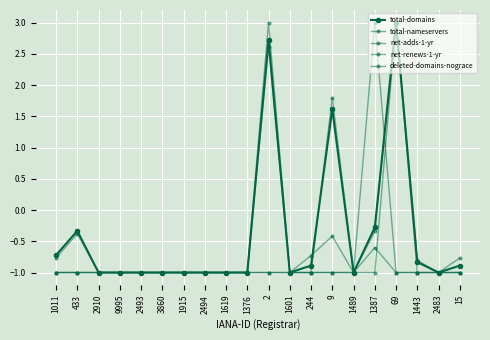

How many values in total-nameservers are above zero?

2